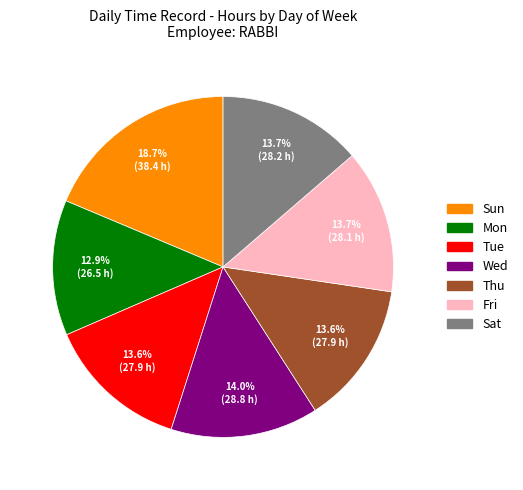

What percentage is NOT represented by Mon?

87.1%